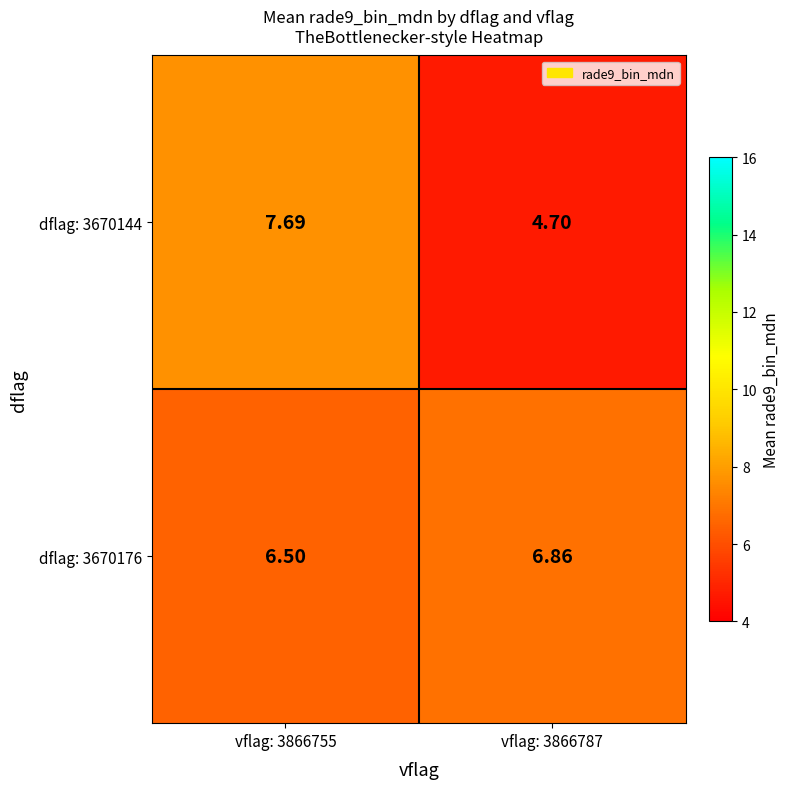

Rank the series by their average value, from highest to lowest.

dflag: 3670176, dflag: 3670144